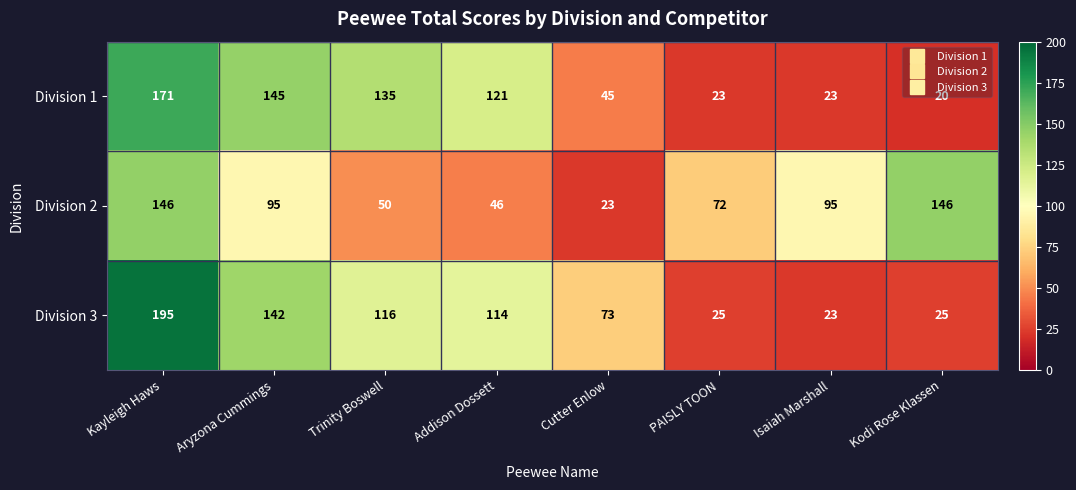

What is the sum of all Division 3 values?

713